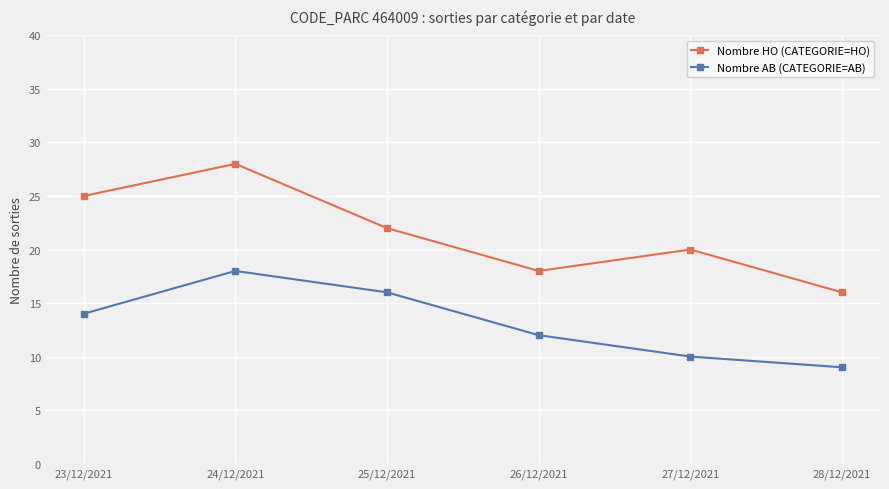

How many series are shown in this chart?

2